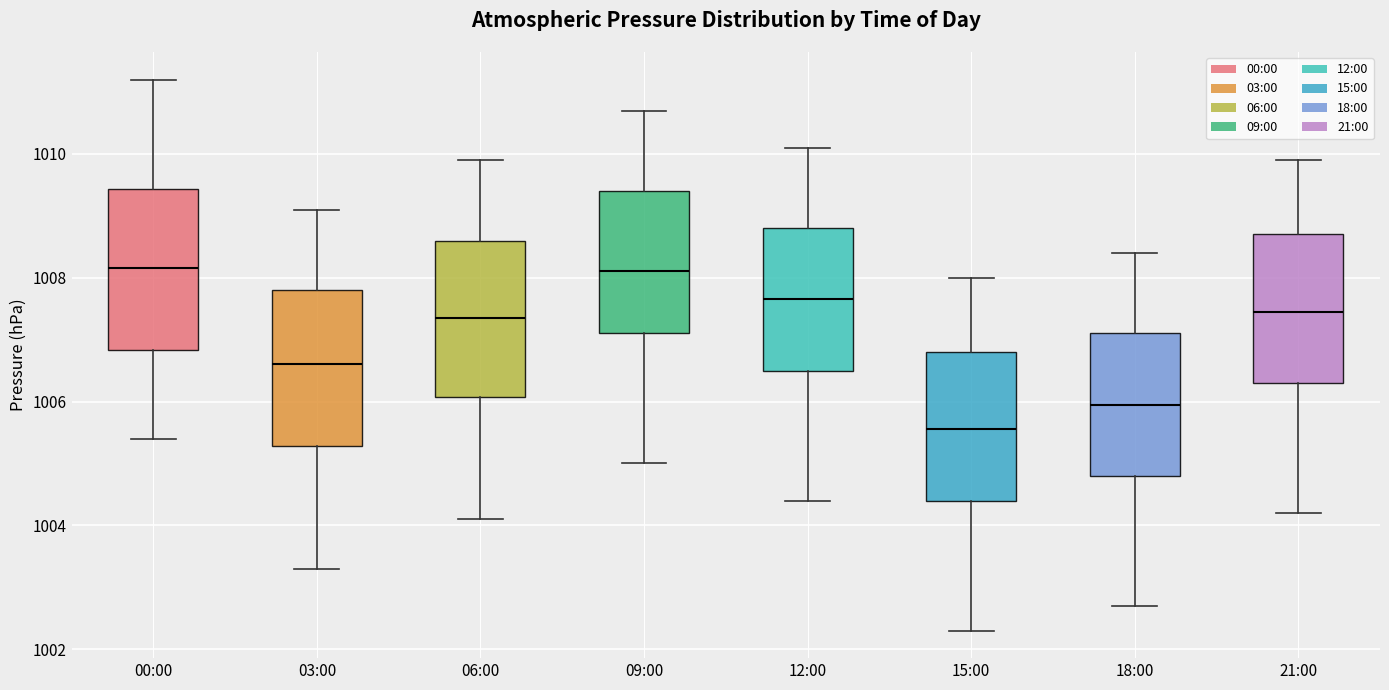

Reading left to right, read every box against the y-axis: the position of its median line, the range the box covers, and the ends of its whiskers. The values are not printed on the chart, so give them approximately, as read against the axis.

00:00: median 1008.2, box 1006.8 to 1009.4, whiskers 1005.4 to 1011.2
03:00: median 1006.6, box 1005.2 to 1007.8, whiskers 1003.4 to 1009.2
06:00: median 1007.4, box 1006.0 to 1008.6, whiskers 1004.2 to 1010.0
09:00: median 1008.2, box 1007.2 to 1009.4, whiskers 1005.0 to 1010.8
12:00: median 1007.6, box 1006.6 to 1008.8, whiskers 1004.4 to 1010.2
15:00: median 1005.6, box 1004.4 to 1006.8, whiskers 1002.4 to 1008.0
18:00: median 1006.0, box 1004.8 to 1007.2, whiskers 1002.8 to 1008.4
21:00: median 1007.4, box 1006.4 to 1008.8, whiskers 1004.2 to 1010.0